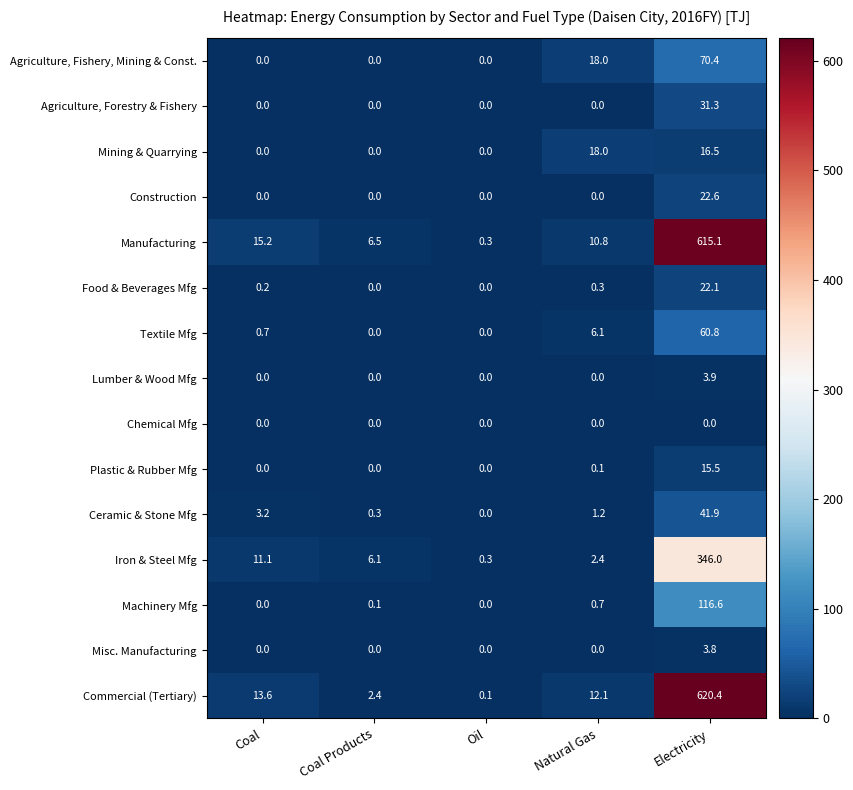

Rank the series by their maximum value, from highest to lowest.

Commercial (Tertiary), Manufacturing, Iron & Steel Mfg, Machinery Mfg, Agriculture, Fishery, Mining & Const., Textile Mfg, Ceramic & Stone Mfg, Agriculture, Forestry & Fishery, Construction, Food & Beverages Mfg, Mining & Quarrying, Plastic & Rubber Mfg, Lumber & Wood Mfg, Misc. Manufacturing, Chemical Mfg